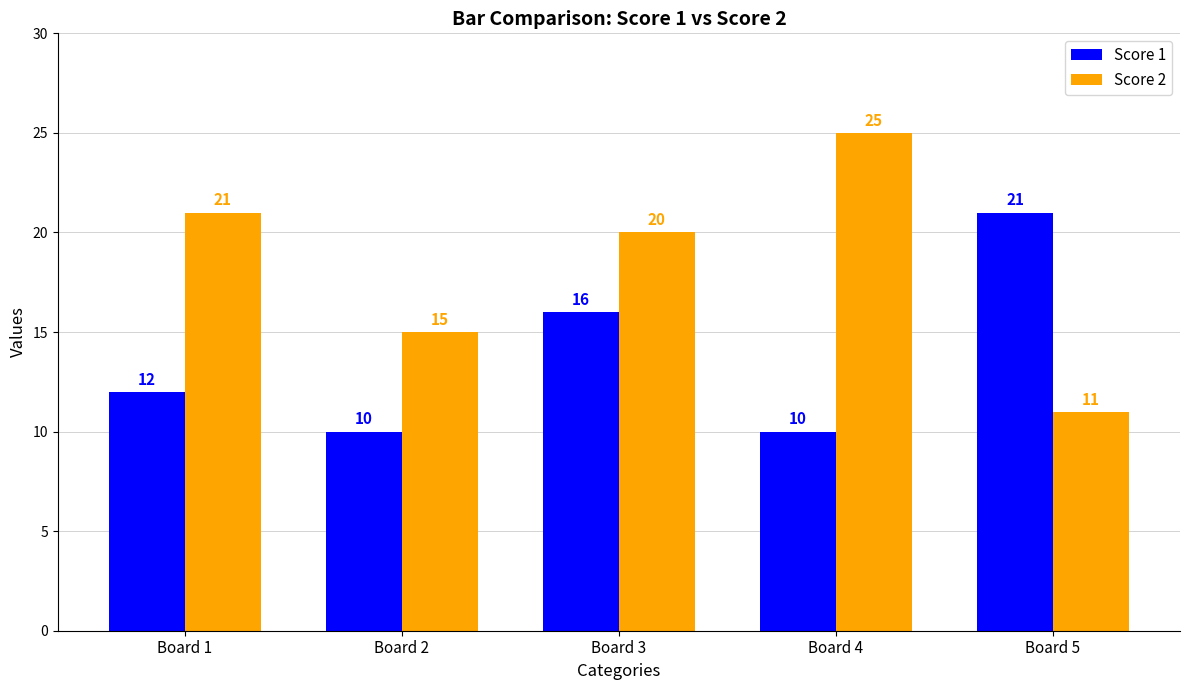

What is the difference between the Score 1 values at Board 1 and Board 5?

9